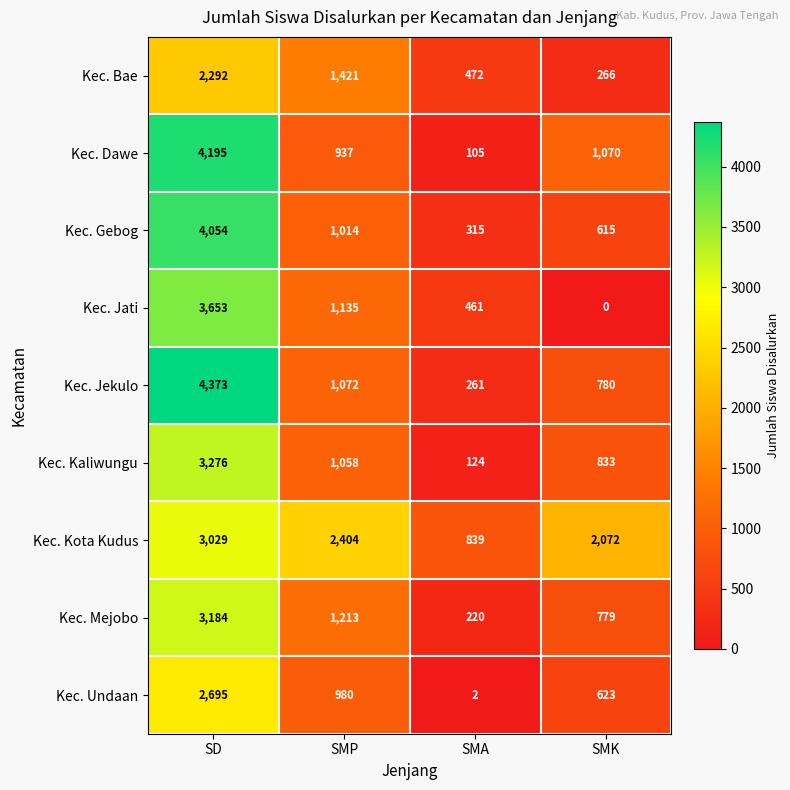

The value of Kec. Bae at SMK is 266. True or false?

True